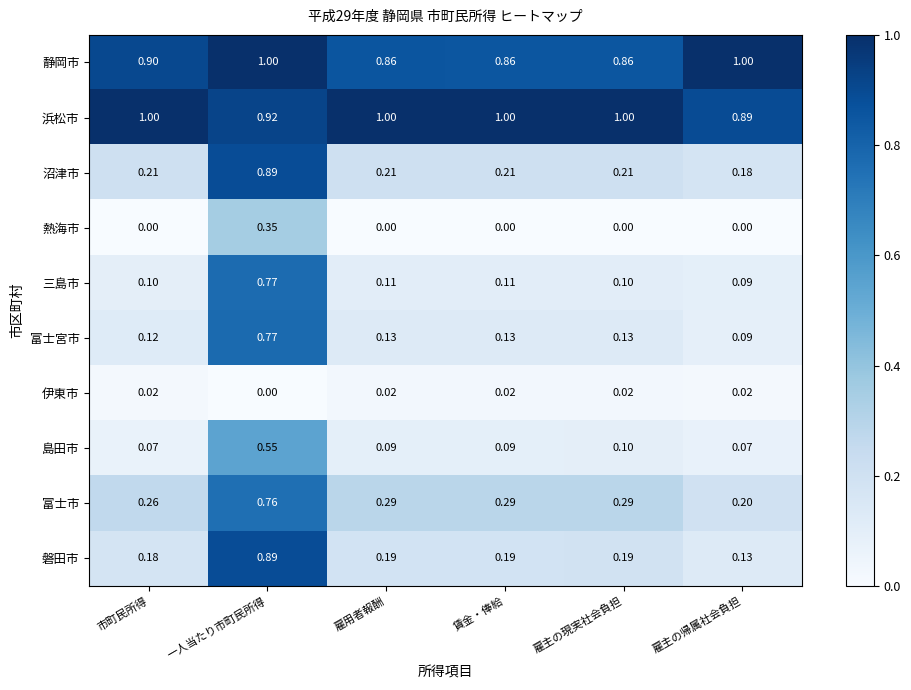

Which series has the widest spread of values?

磐田市